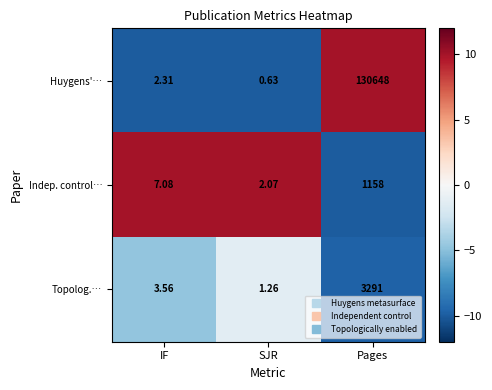

Which category has the highest value in the Topolog.… series?

Pages